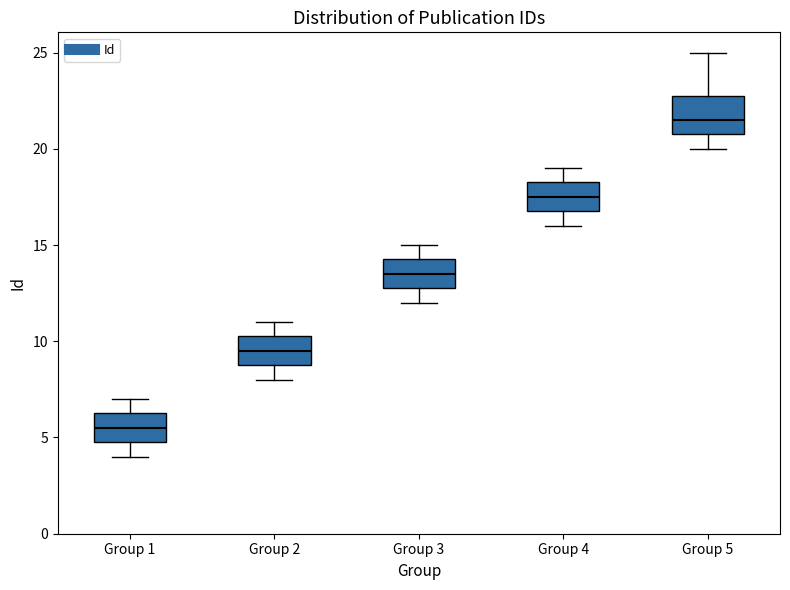

Which box's median line is the lowest?

Group 1